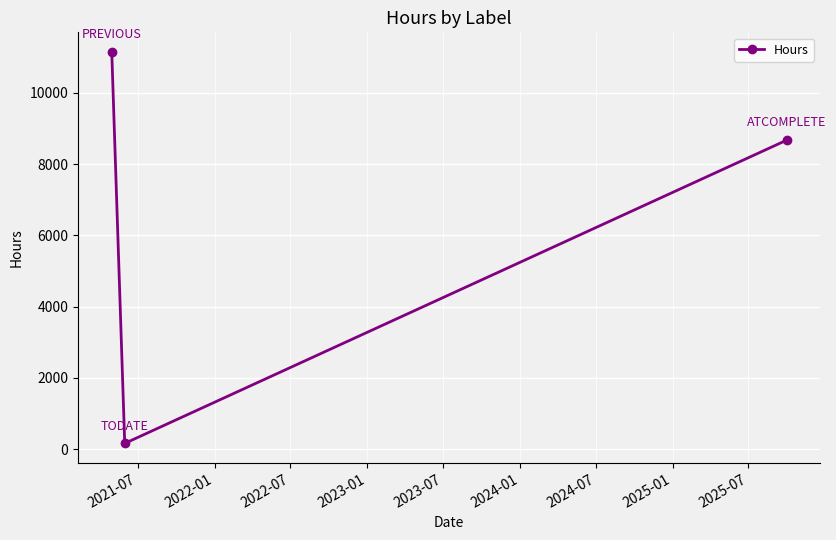

Reading left to right, list all the values displayed in this chart.

11152	160	8672